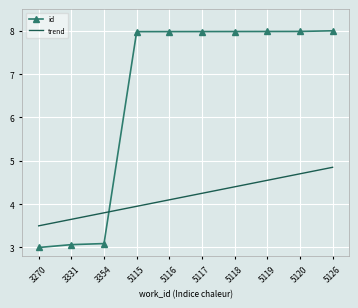

Between 5119 and 5126, which series saw the biggest shift?

trend